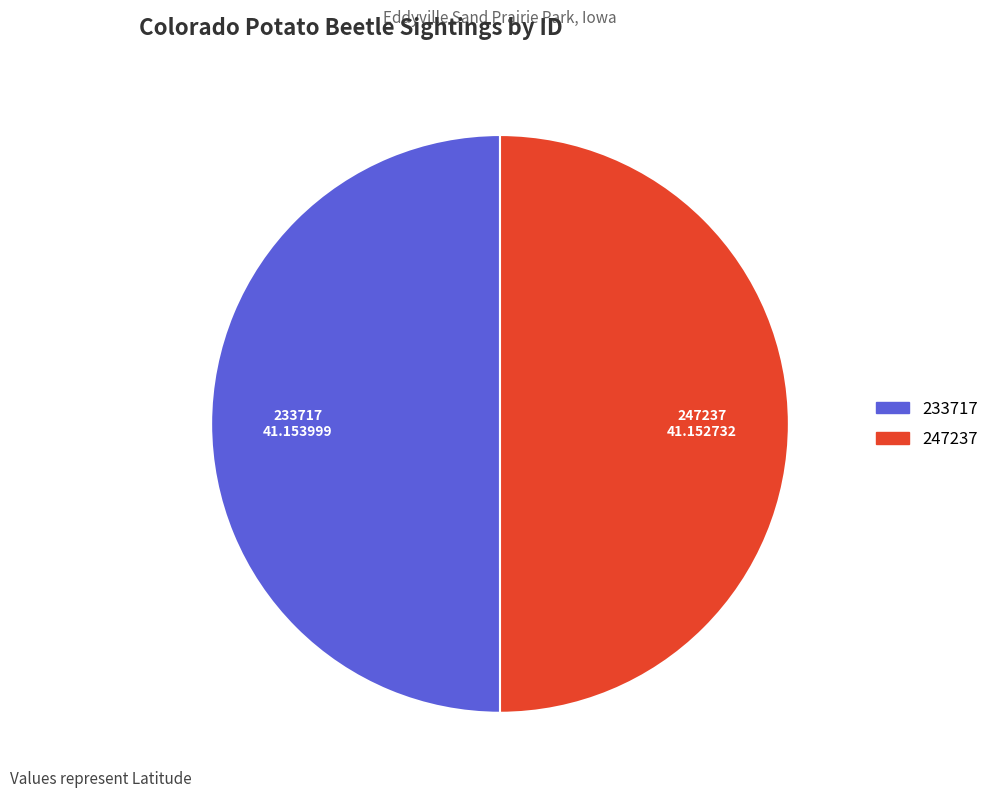

The 233717 slice represents 50% of the pie. True or false?

True